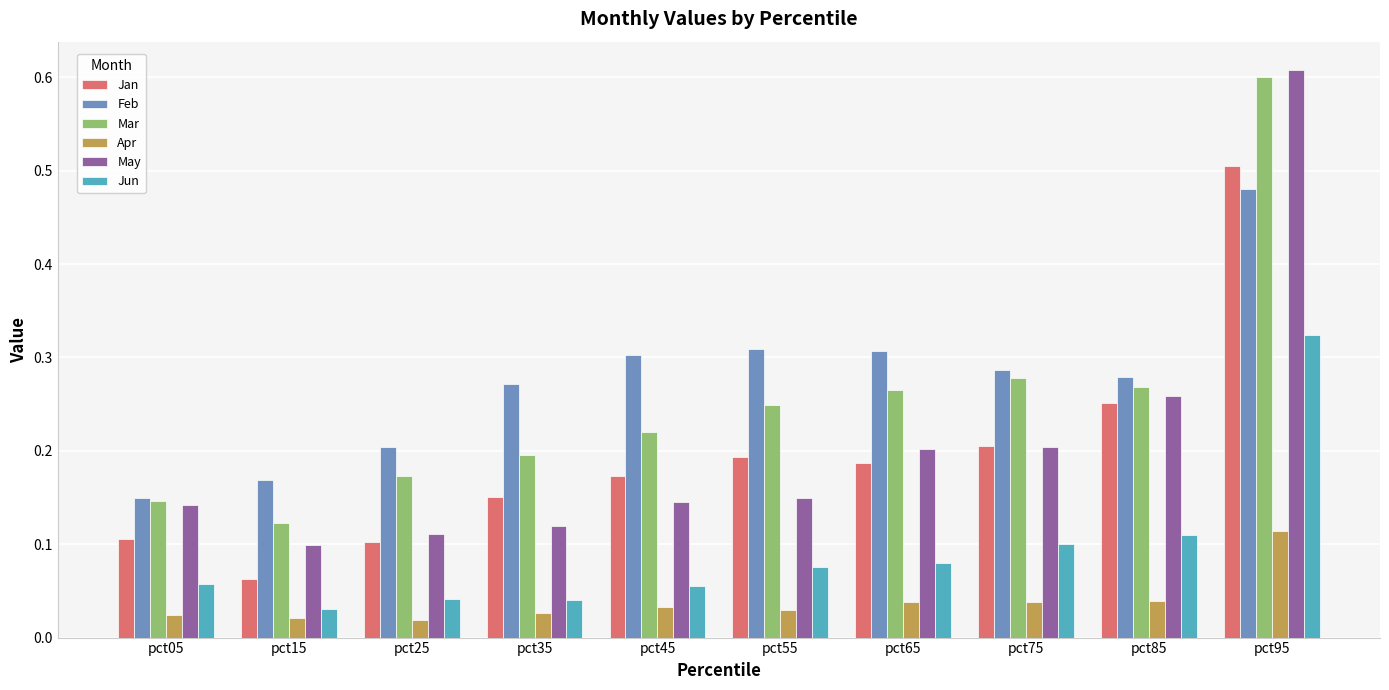

How many Jun values are between 0 and 1?

10